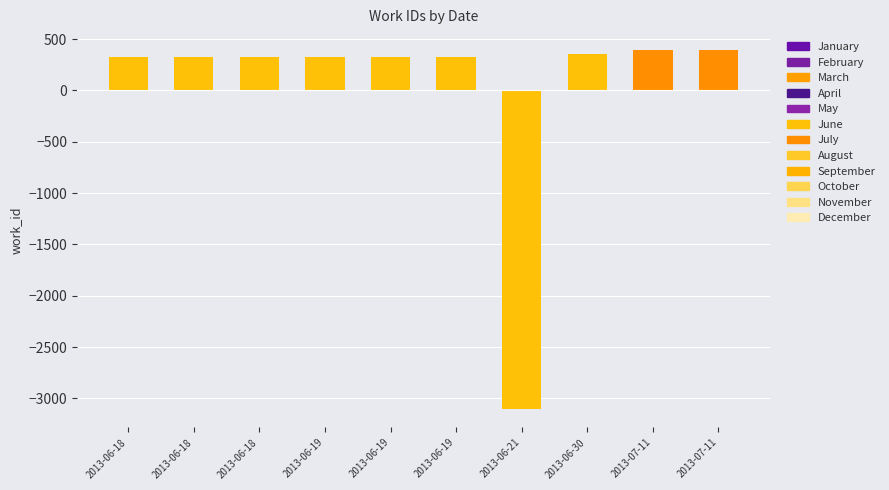

What is the ratio of the value at 2013-06-19 to the value at 2013-06-18?

1.0